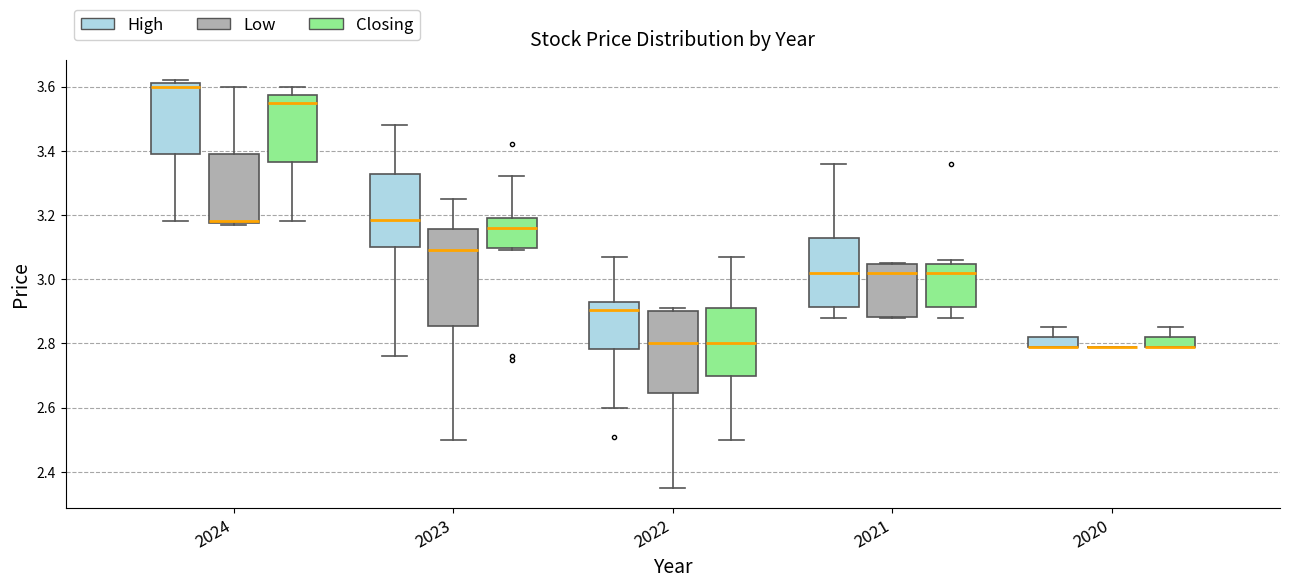

Comparing the boxes themselves (not the whiskers), which one is the tallest?

2023 (Low)